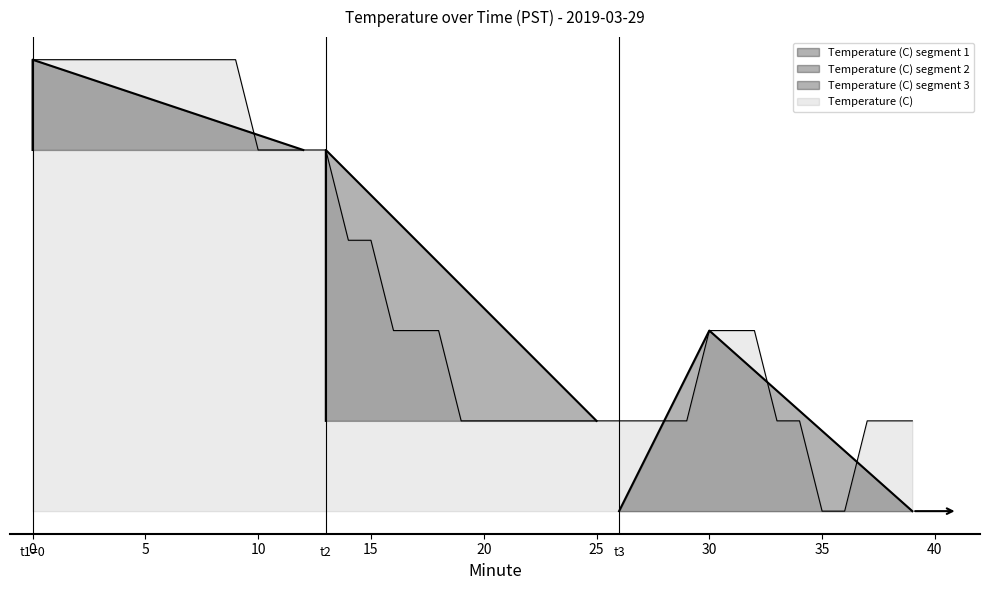

What is the greatest value displayed?

6.2